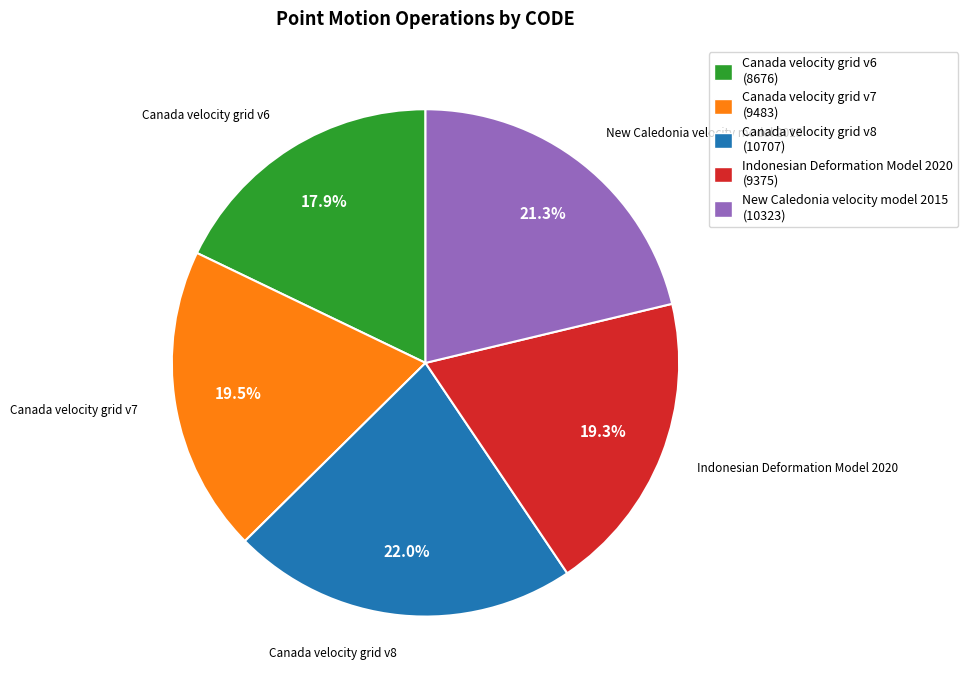

What percentage is NOT represented by Canada velocity grid v8?

78.0%